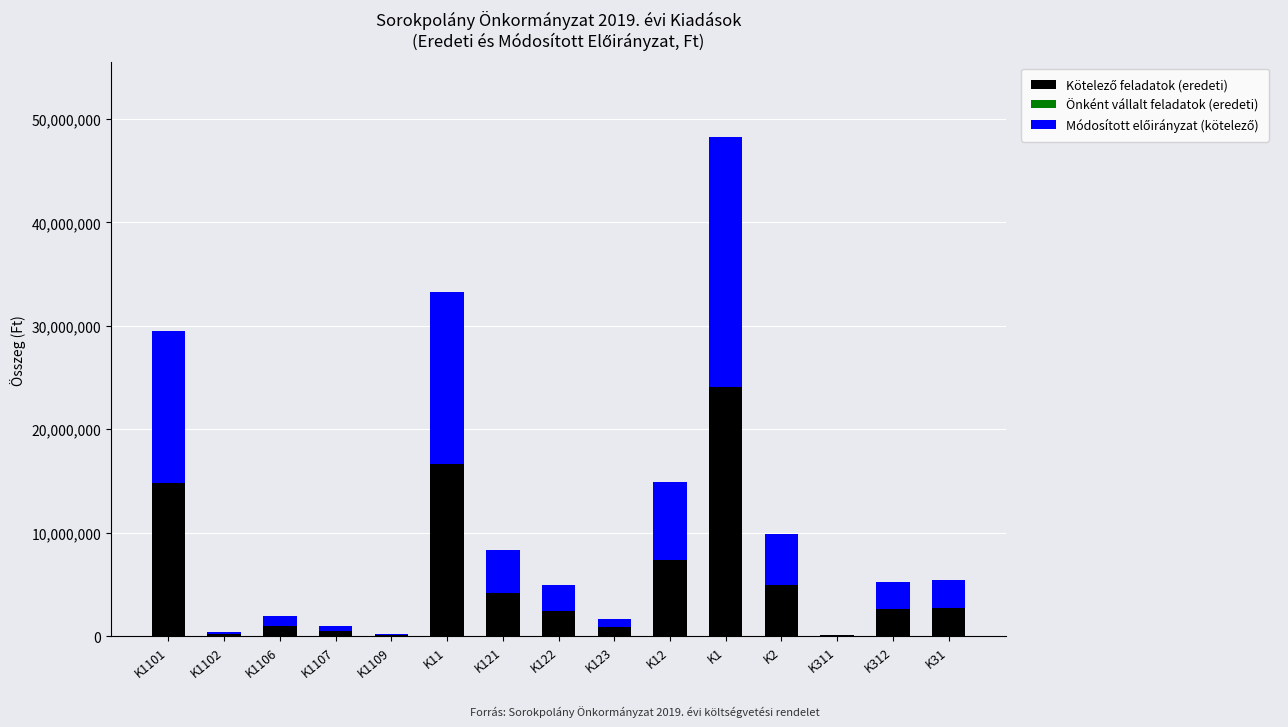

Are the bars grouped side by side (vs. stacked)?

No